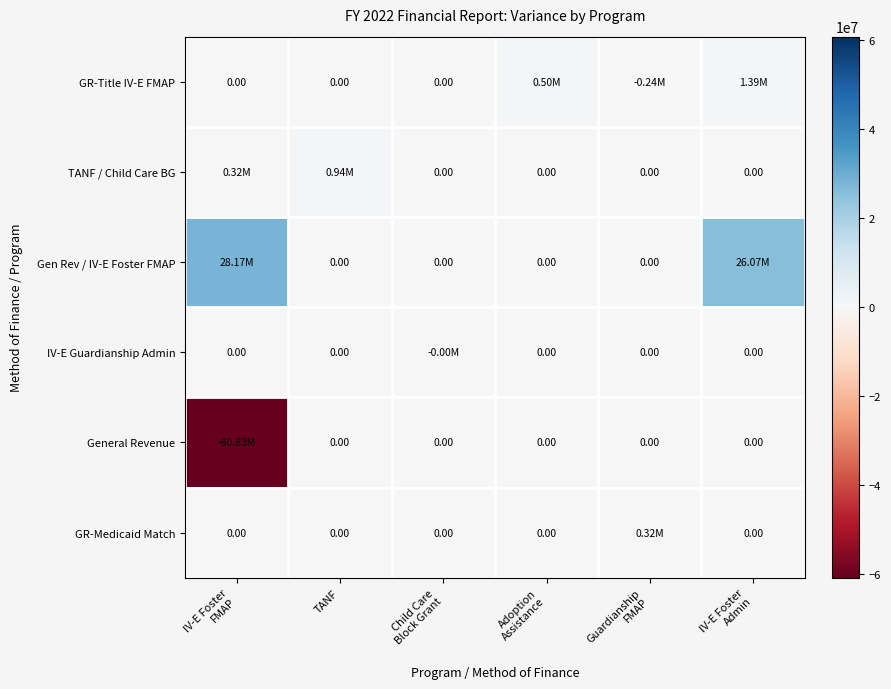

Is it true that GR-Medicaid Match equals 0.2 at TANF?

False